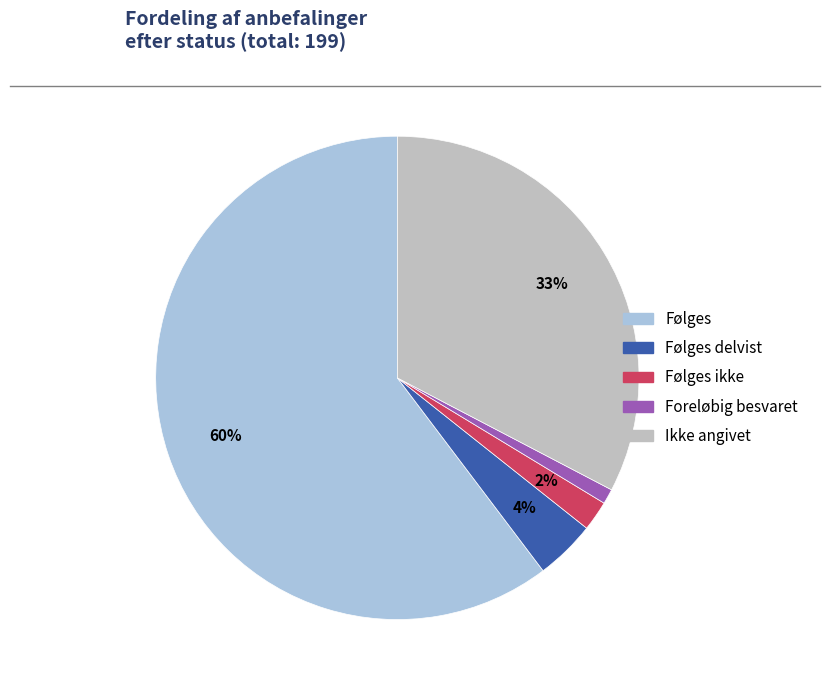

Approximately how many times larger is the value at Følges delvist compared to Foreløbig besvaret?

4.0